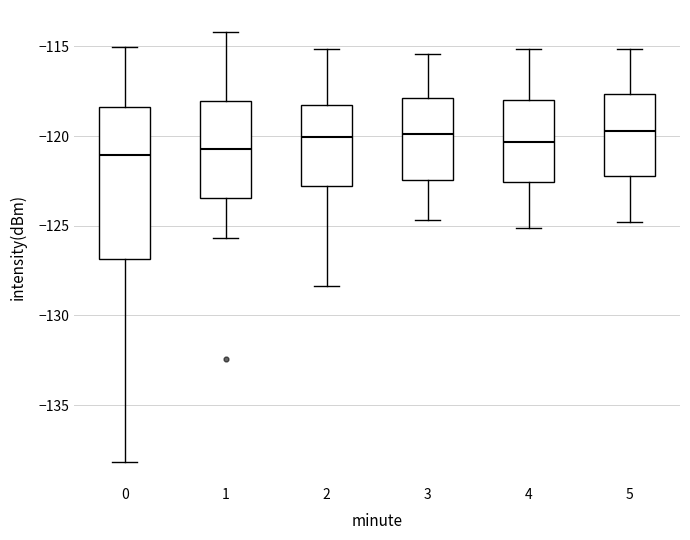

Reading left to right, transcribe this box plot: for each box, give where its median line is, the range the box spans, and where its two whiskers end, as read against the y-axis. The values are not printed on the chart, so give them approximately, as read against the axis.

0: median -121.0, box -127.0 to -118.5, whiskers -138.0 to -115.0
1: median -120.5, box -123.5 to -118.0, whiskers -125.5 to -114.0
2: median -120.0, box -123.0 to -118.5, whiskers -128.5 to -115.0
3: median -120.0, box -122.5 to -118.0, whiskers -124.5 to -115.5
4: median -120.5, box -122.5 to -118.0, whiskers -125.0 to -115.0
5: median -119.5, box -122.0 to -117.5, whiskers -125.0 to -115.0